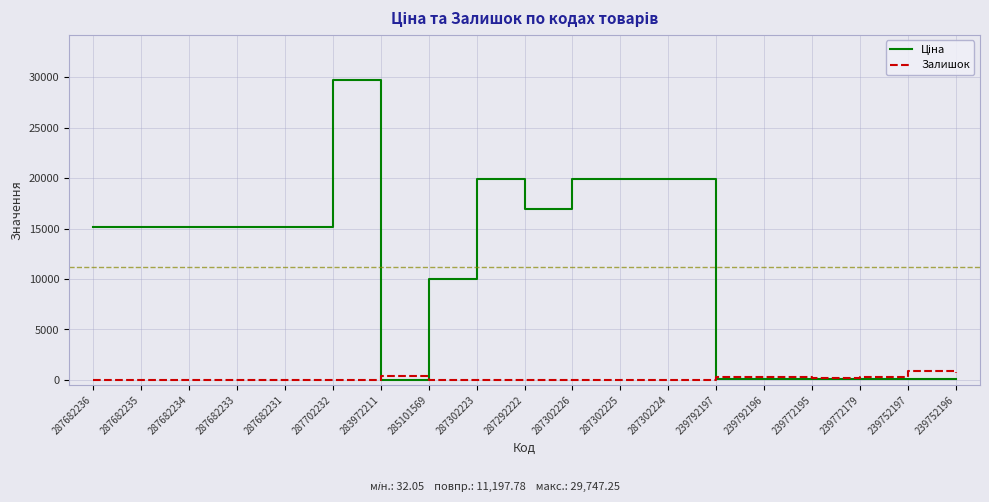

Which label corresponds to the largest value in the chart?

287702232